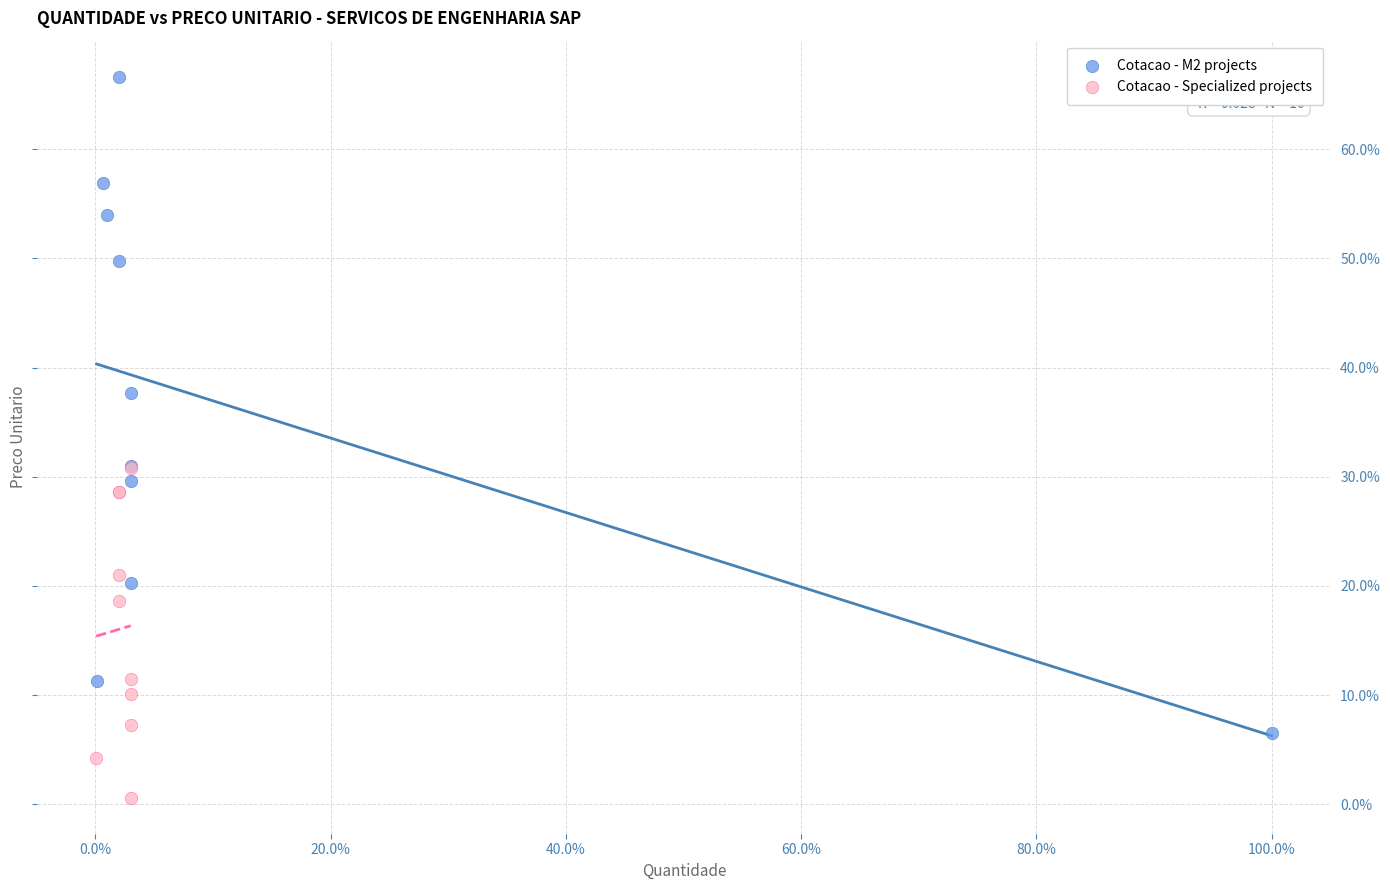

Which series has the largest Y range (max minus min)?

Cotacao - M2 projects